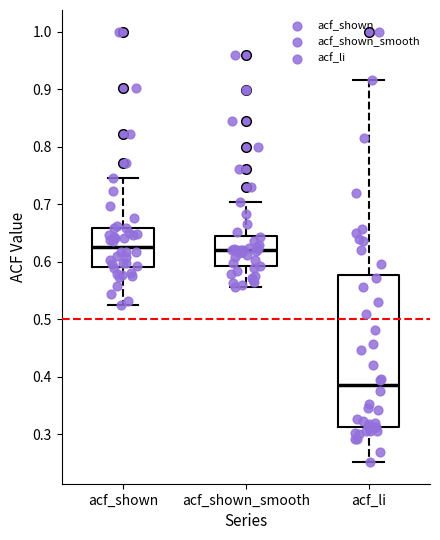

Which box's median line is the lowest?

acf_li